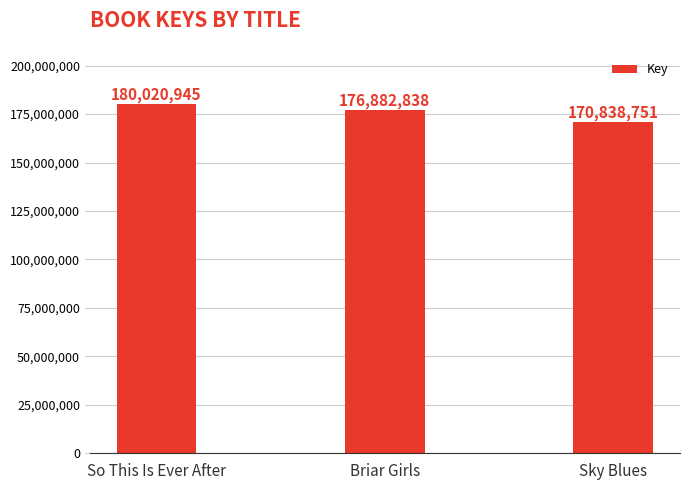

Reading left to right, transcribe all the data shown in this chart.

180020945	176882838	170838751